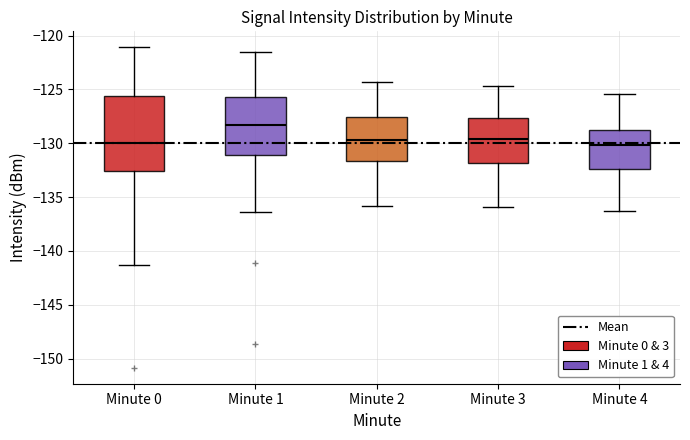

Reading left to right, transcribe this box plot: for each box, give where its median line is, the range the box spans, and where its two whiskers end, as read against the y-axis. The values are not printed on the chart, so give them approximately, as read against the axis.

Minute 0: median -130.0, box -132.5 to -125.5, whiskers -141.5 to -121.0
Minute 1: median -128.5, box -131.0 to -125.5, whiskers -136.5 to -121.5
Minute 2: median -129.5, box -131.5 to -127.5, whiskers -136.0 to -124.5
Minute 3: median -129.5, box -132.0 to -127.5, whiskers -136.0 to -124.5
Minute 4: median -130.0, box -132.5 to -128.5, whiskers -136.5 to -125.5